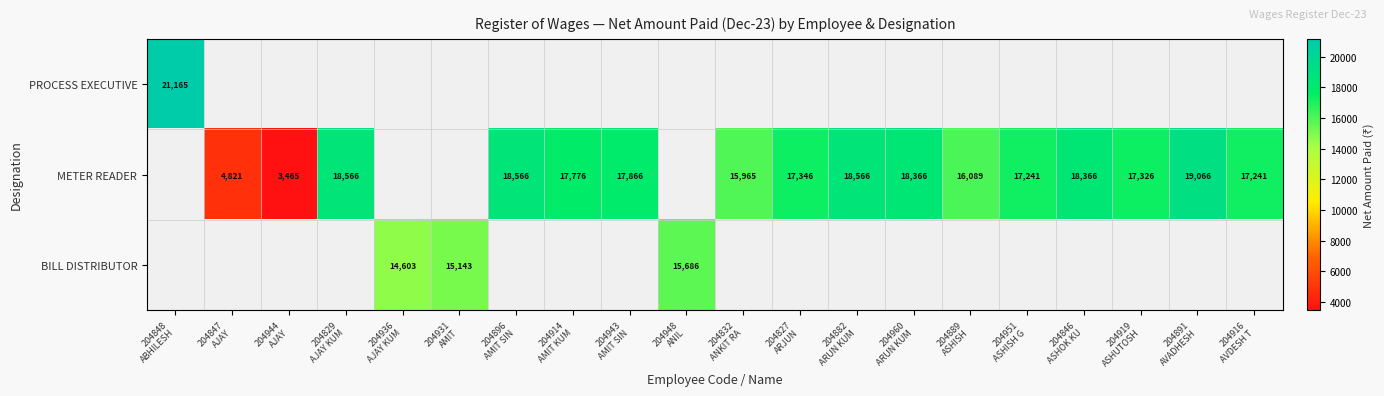

Is it true that METER READER equals 27881.9 at 204829 AJAY KUM?

False